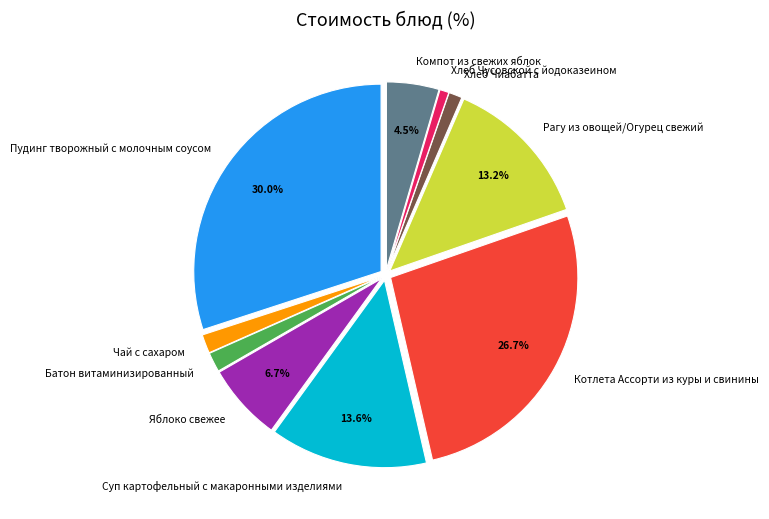

Count the number of slices in the pie.

10